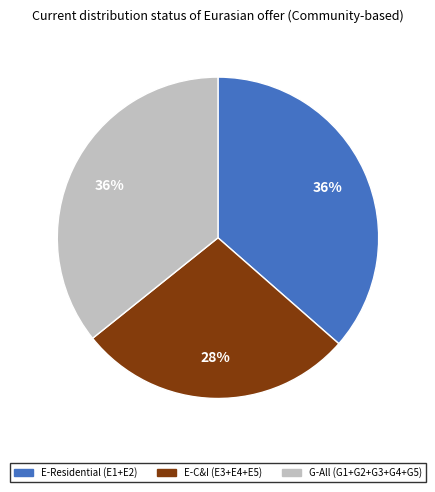

To the nearest percent, what is the average slice percentage?

33%